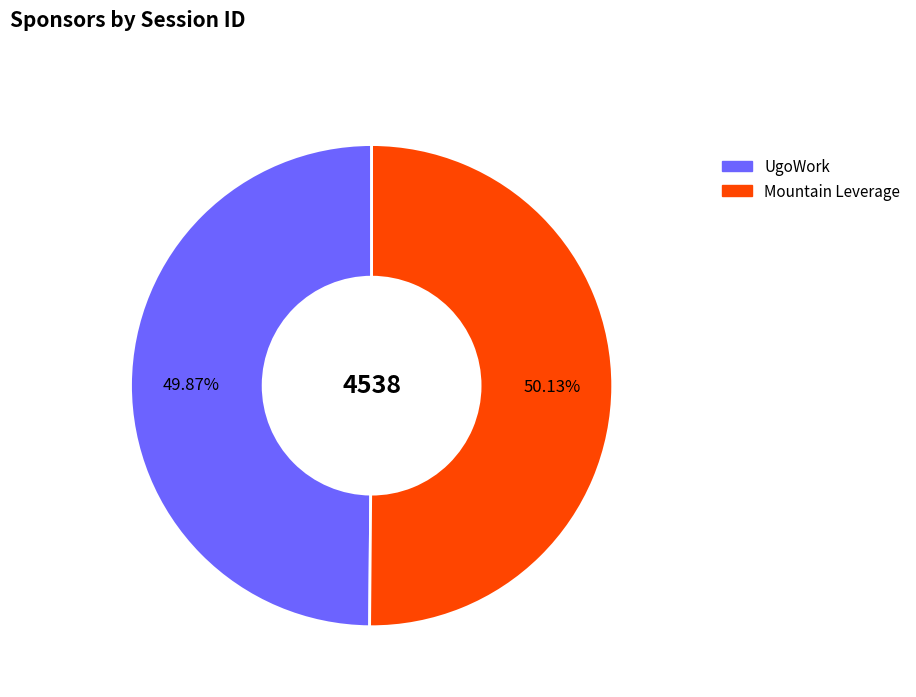

How many segments does this pie chart have?

2